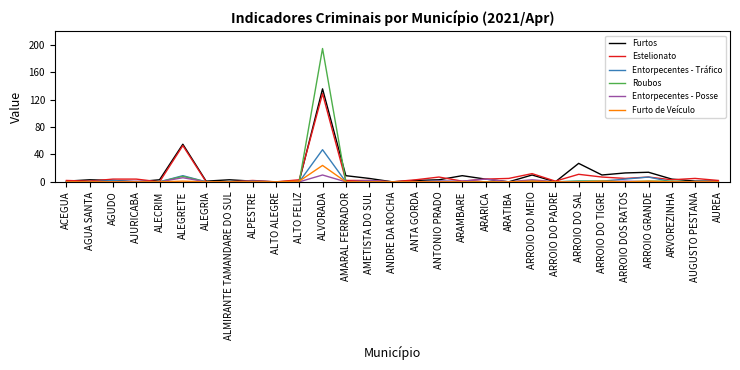

What are all the series names shown in the legend?

Furtos, Estelionato, Entorpecentes - Tráfico, Roubos, Entorpecentes - Posse, Furto de Veículo